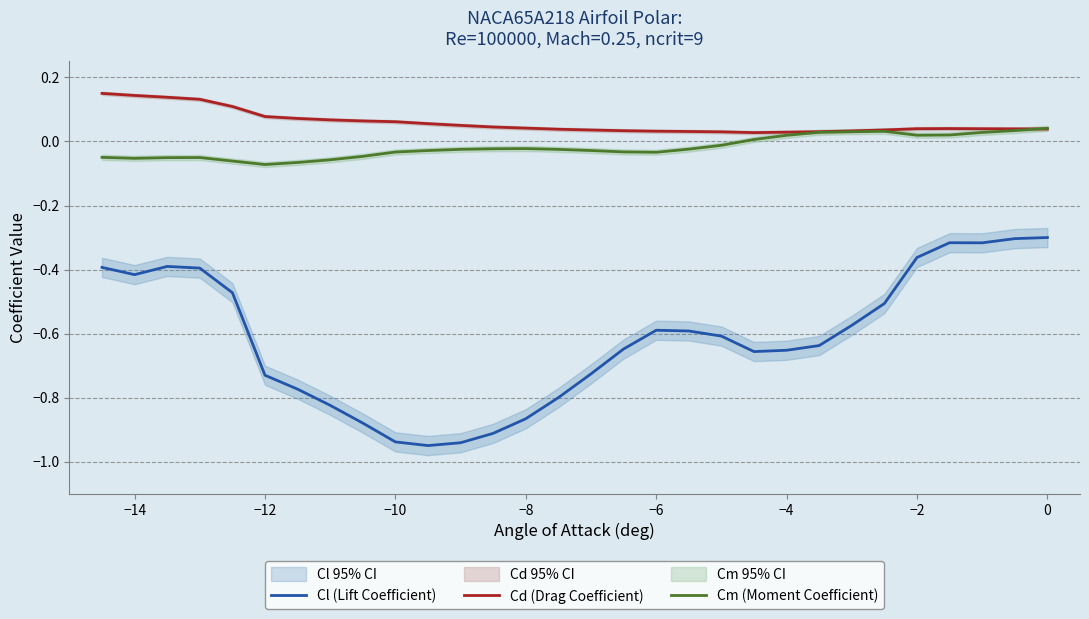

Which series has the largest total across all categories?

Cd (Drag Coefficient)